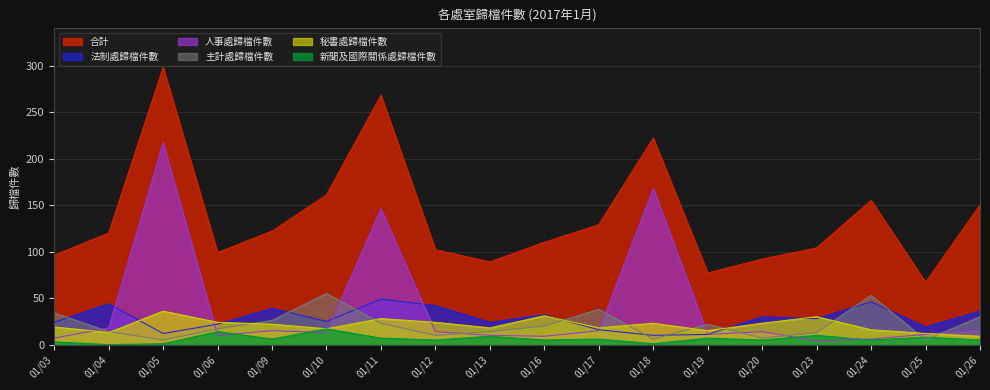

At which label does 法制處歸檔件數 first exceed 28?

01/04